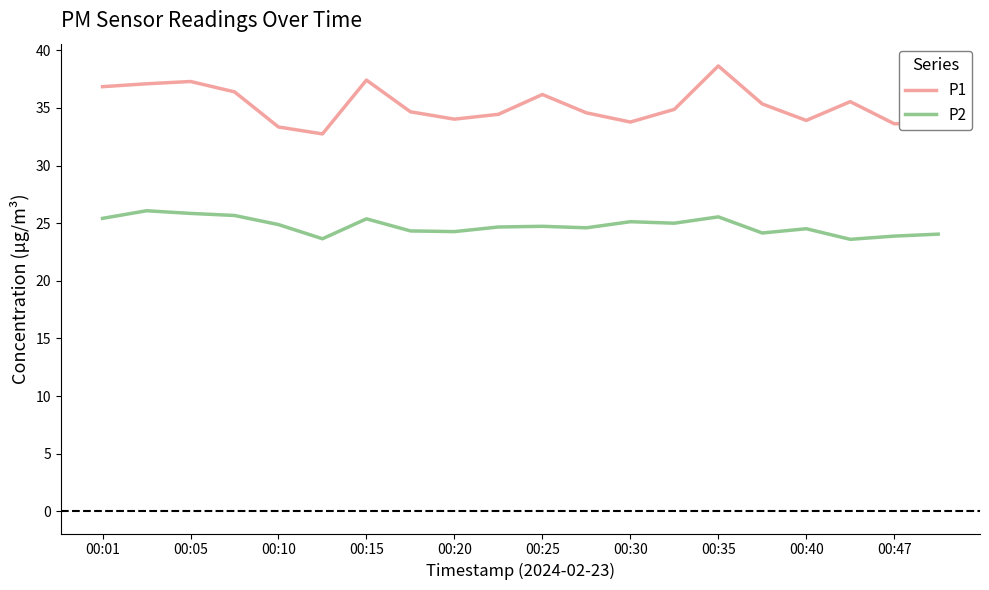

Does the chart display data point markers on the line(s)?

No